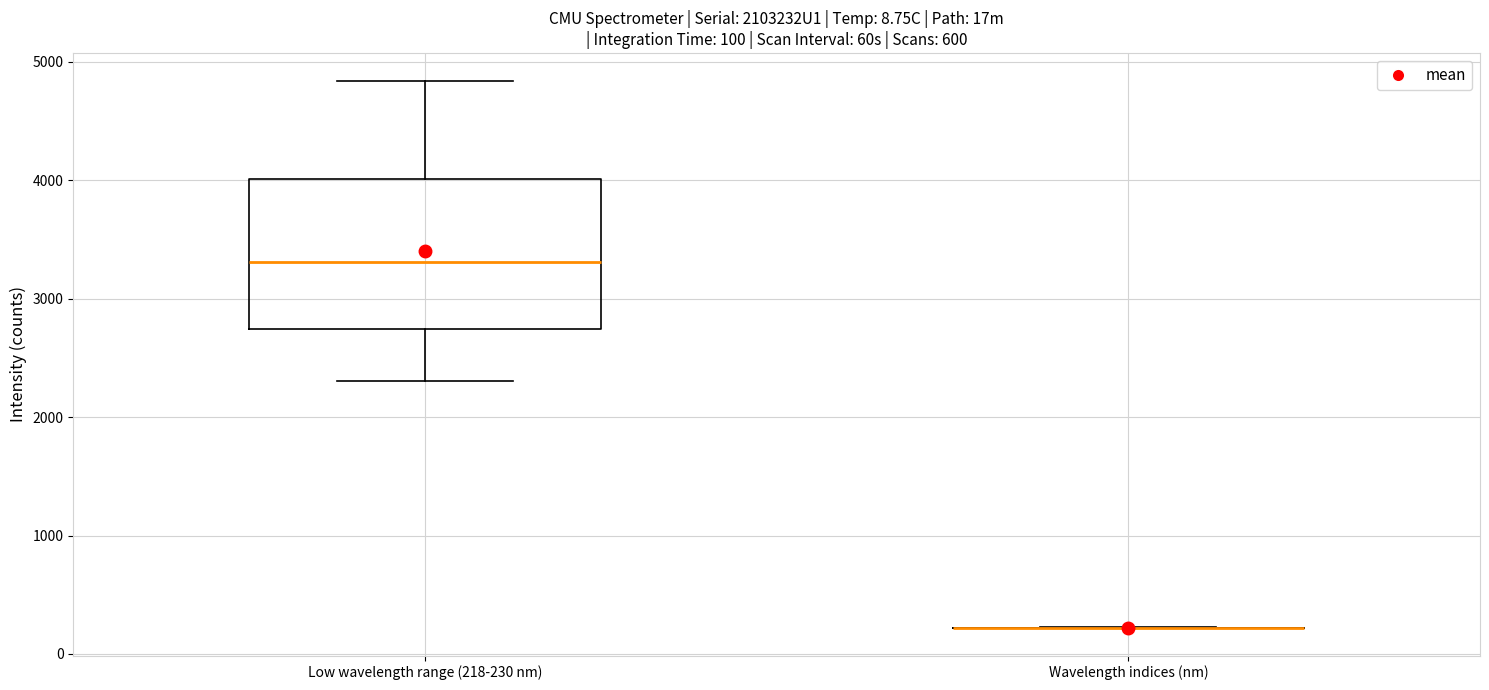

Which box is the tallest, from its lower edge to its upper edge?

Low wavelength range (218-230 nm)